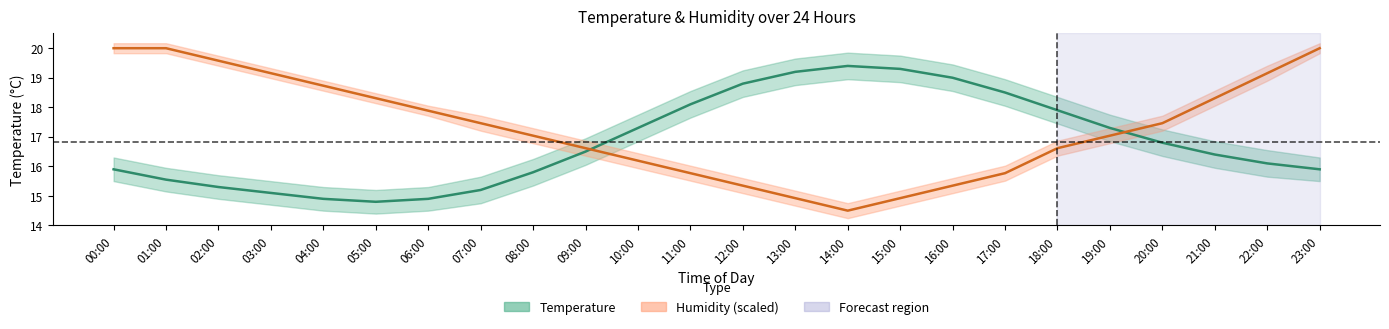

True or false: Humidity center and Temperature center intersect in this chart.

True